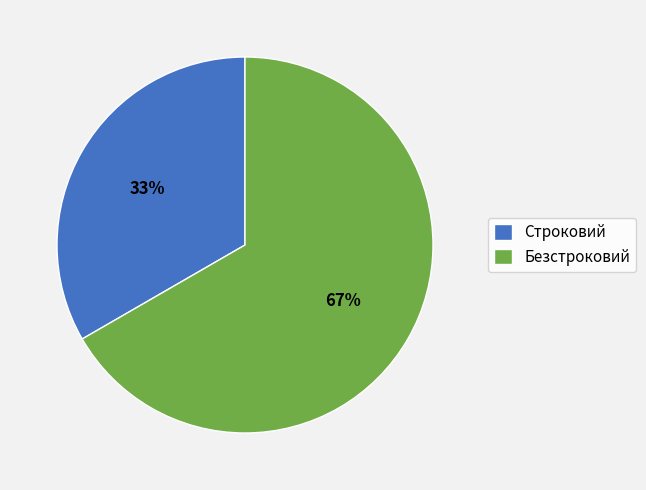

Is the sum of Безстроковий and Строковий greater than half?

Yes